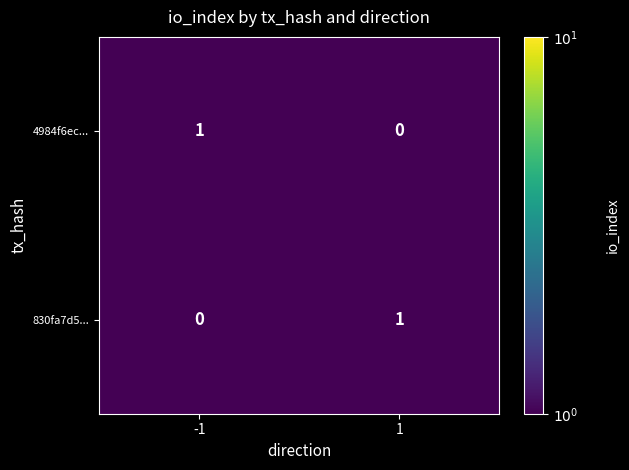

The 830fa7d5... series shows -1 at -1. True or false?

False